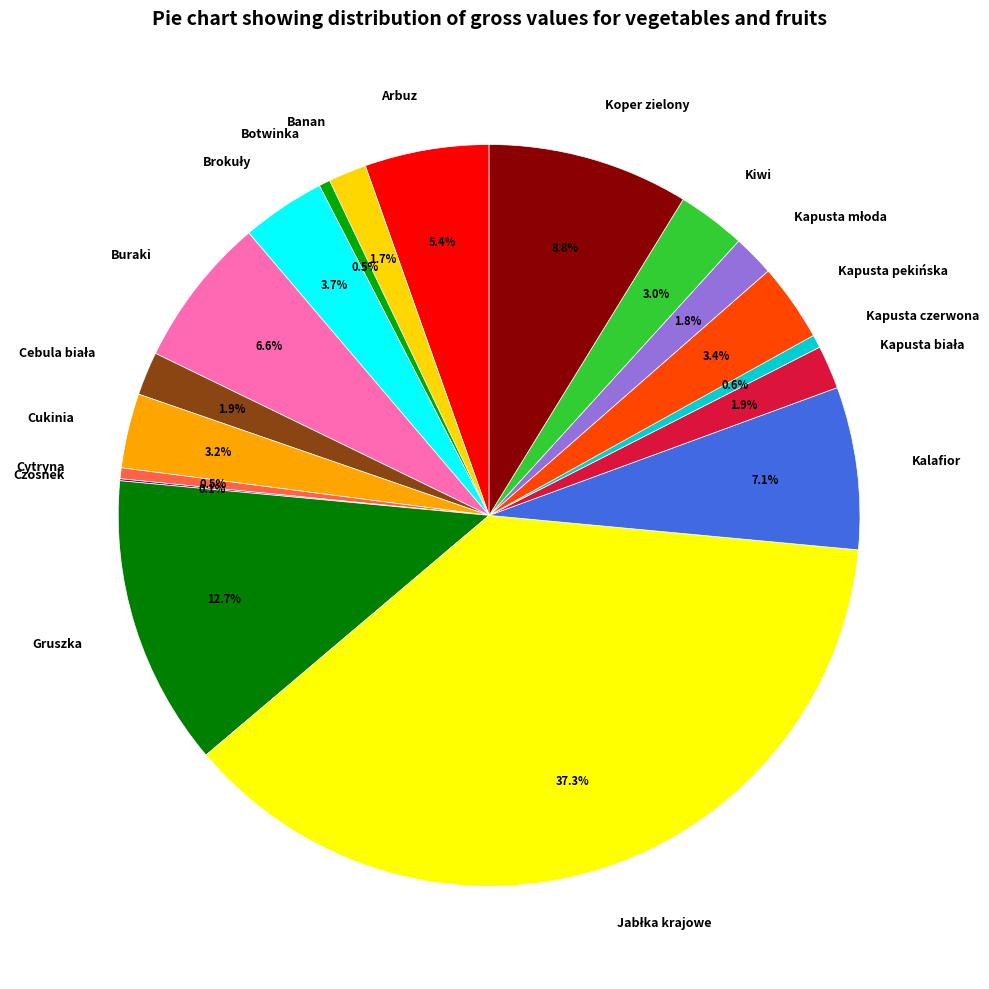

True or false: Banan accounts for 2% of the total.

True